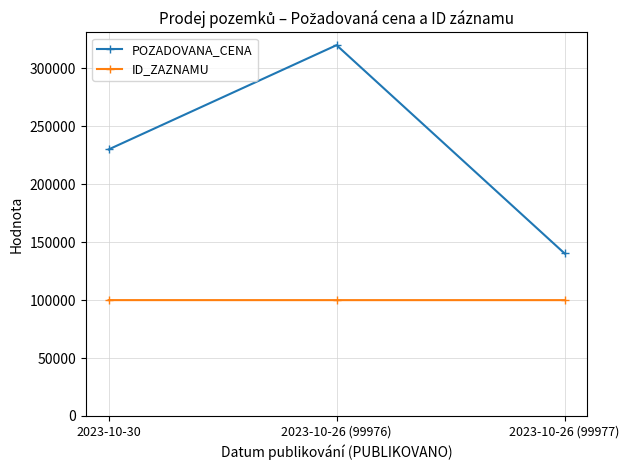

What is the difference between the maximum and minimum values in the ID_ZAZNAMU series?

14